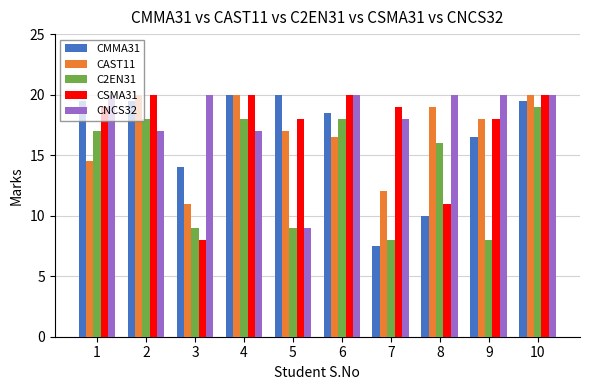

The value of C2EN31 at 10 is 19.0. True or false?

True